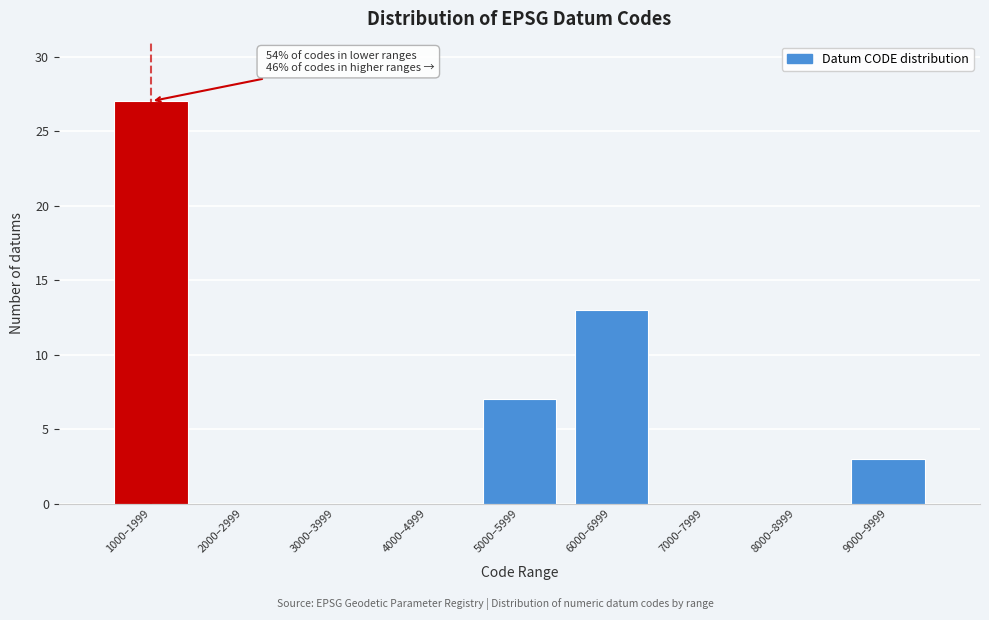

Reading left to right, extract all data points from this chart.

1000–1999=27	2000–2999=0	3000–3999=0	4000–4999=0	5000–5999=7	6000–6999=13	7000–7999=0	8000–8999=0	9000–9999=3